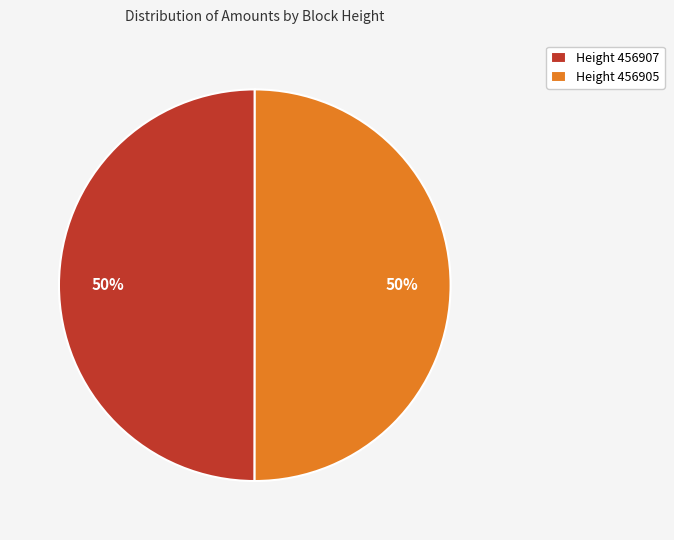

Is the sum of Height 456905 and Height 456907 greater than half?

Yes